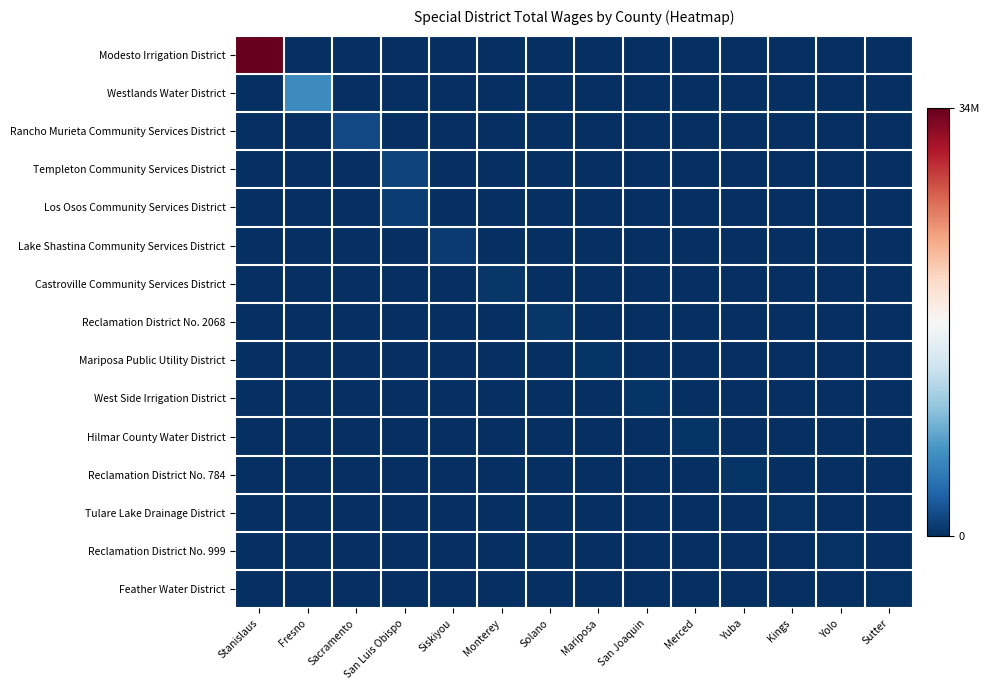

Reading right to left, what are all the values shown in this chart?

Modesto Irrigation District: Sutter=0	Yolo=0	Kings=0	Yuba=0	Merced=0	San Joaquin=0	Mariposa=0	Solano=0	Monterey=0	Siskiyou=0	San Luis Obispo=0	Sacramento=0	Fresno=0	Stanislaus=34890257
Westlands Water District: Sutter=0	Yolo=0	Kings=0	Yuba=0	Merced=0	San Joaquin=0	Mariposa=0	Solano=0	Monterey=0	Siskiyou=0	San Luis Obispo=0	Sacramento=0	Fresno=6398217	Stanislaus=0
Rancho Murieta Community Services District: Sutter=0	Yolo=0	Kings=0	Yuba=0	Merced=0	San Joaquin=0	Mariposa=0	Solano=0	Monterey=0	Siskiyou=0	San Luis Obispo=0	Sacramento=1640240	Fresno=0	Stanislaus=0
Templeton Community Services District: Sutter=0	Yolo=0	Kings=0	Yuba=0	Merced=0	San Joaquin=0	Mariposa=0	Solano=0	Monterey=0	Siskiyou=0	San Luis Obispo=1297168	Sacramento=0	Fresno=0	Stanislaus=0
Los Osos Community Services District: Sutter=0	Yolo=0	Kings=0	Yuba=0	Merced=0	San Joaquin=0	Mariposa=0	Solano=0	Monterey=0	Siskiyou=0	San Luis Obispo=831583	Sacramento=0	Fresno=0	Stanislaus=0
Lake Shastina Community Services District: Sutter=0	Yolo=0	Kings=0	Yuba=0	Merced=0	San Joaquin=0	Mariposa=0	Solano=0	Monterey=0	Siskiyou=710866	San Luis Obispo=0	Sacramento=0	Fresno=0	Stanislaus=0
Castroville Community Services District: Sutter=0	Yolo=0	Kings=0	Yuba=0	Merced=0	San Joaquin=0	Mariposa=0	Solano=0	Monterey=427261	Siskiyou=0	San Luis Obispo=0	Sacramento=0	Fresno=0	Stanislaus=0
Reclamation District No. 2068: Sutter=0	Yolo=0	Kings=0	Yuba=0	Merced=0	San Joaquin=0	Mariposa=0	Solano=413286	Monterey=0	Siskiyou=0	San Luis Obispo=0	Sacramento=0	Fresno=0	Stanislaus=0
Mariposa Public Utility District: Sutter=0	Yolo=0	Kings=0	Yuba=0	Merced=0	San Joaquin=0	Mariposa=346944	Solano=0	Monterey=0	Siskiyou=0	San Luis Obispo=0	Sacramento=0	Fresno=0	Stanislaus=0
West Side Irrigation District: Sutter=0	Yolo=0	Kings=0	Yuba=0	Merced=0	San Joaquin=332228	Mariposa=0	Solano=0	Monterey=0	Siskiyou=0	San Luis Obispo=0	Sacramento=0	Fresno=0	Stanislaus=0
Hilmar County Water District: Sutter=0	Yolo=0	Kings=0	Yuba=0	Merced=289806	San Joaquin=0	Mariposa=0	Solano=0	Monterey=0	Siskiyou=0	San Luis Obispo=0	Sacramento=0	Fresno=0	Stanislaus=0
Reclamation District No. 784: Sutter=0	Yolo=0	Kings=0	Yuba=284821	Merced=0	San Joaquin=0	Mariposa=0	Solano=0	Monterey=0	Siskiyou=0	San Luis Obispo=0	Sacramento=0	Fresno=0	Stanislaus=0
Tulare Lake Drainage District: Sutter=0	Yolo=0	Kings=257722	Yuba=0	Merced=0	San Joaquin=0	Mariposa=0	Solano=0	Monterey=0	Siskiyou=0	San Luis Obispo=0	Sacramento=0	Fresno=0	Stanislaus=0
Reclamation District No. 999: Sutter=0	Yolo=175768	Kings=0	Yuba=0	Merced=0	San Joaquin=0	Mariposa=0	Solano=0	Monterey=0	Siskiyou=0	San Luis Obispo=0	Sacramento=0	Fresno=0	Stanislaus=0
Feather Water District: Sutter=154796	Yolo=0	Kings=0	Yuba=0	Merced=0	San Joaquin=0	Mariposa=0	Solano=0	Monterey=0	Siskiyou=0	San Luis Obispo=0	Sacramento=0	Fresno=0	Stanislaus=0